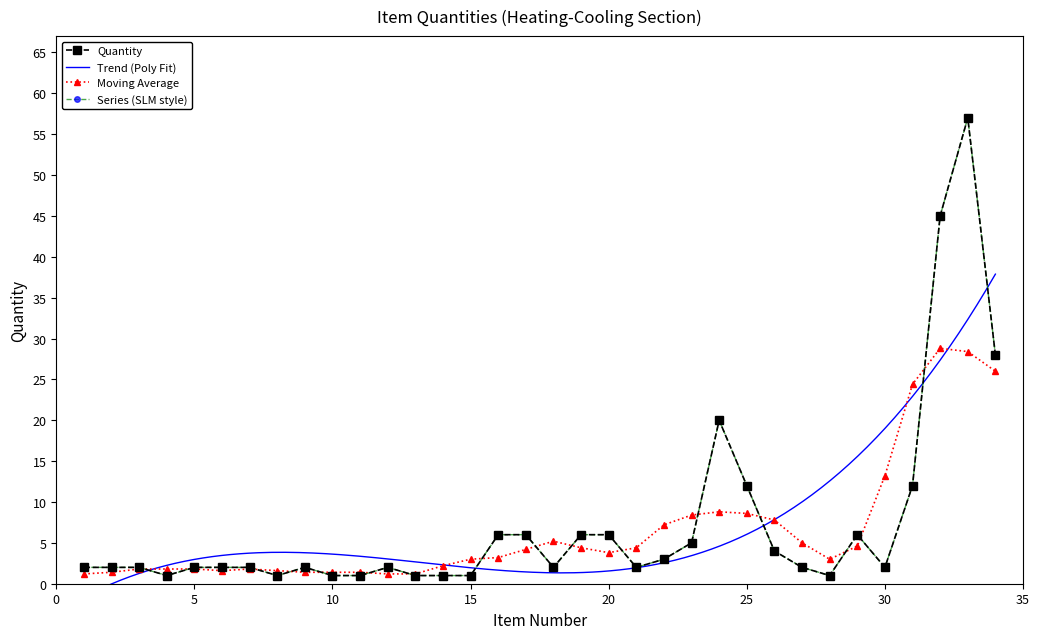

How many values are below 2?

8